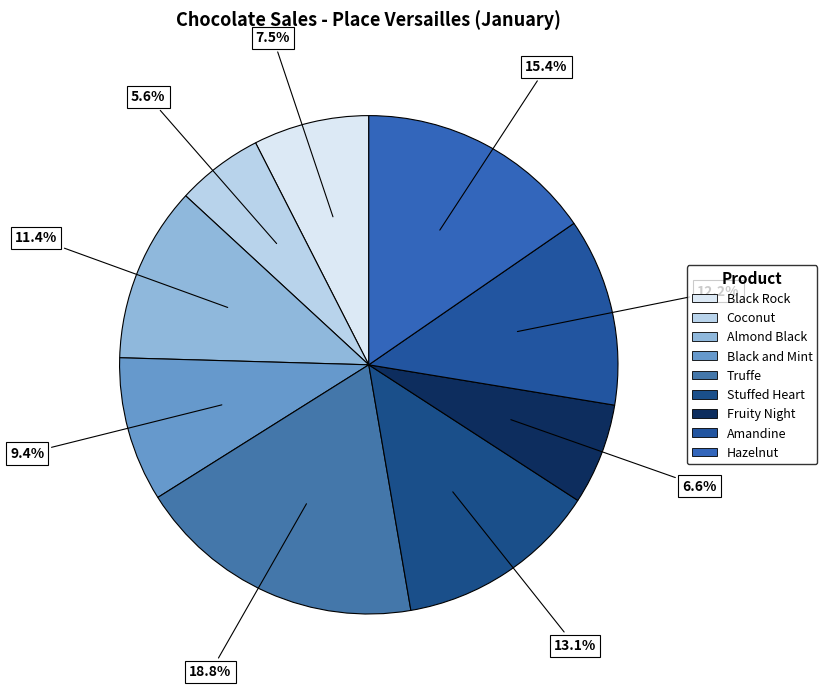

Count the number of slices in the pie.

9